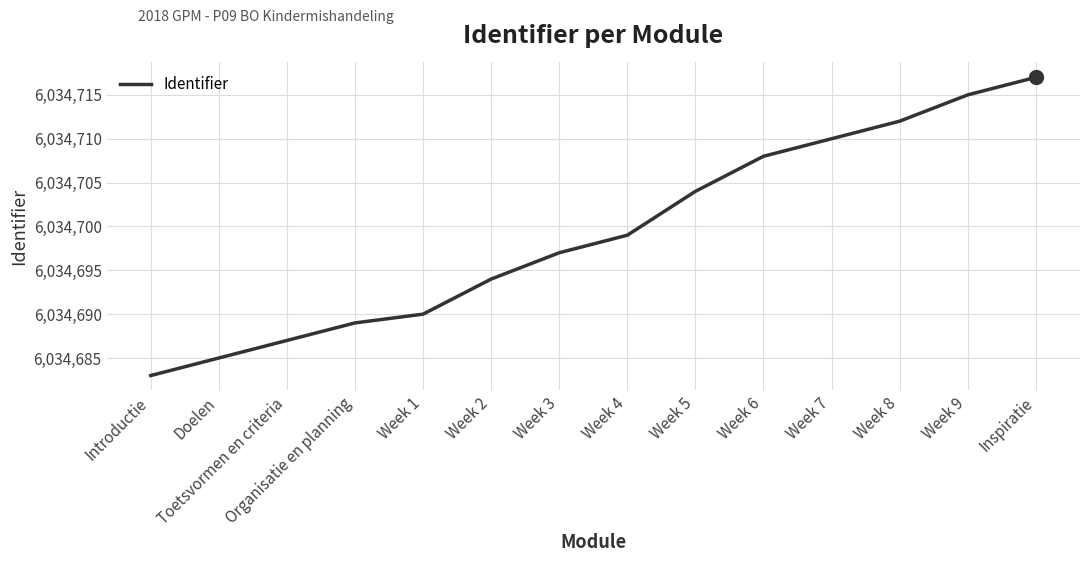

Reading left to right, extract all data points from this chart.

6034683	6034685	6034687	6034689	6034690	6034694	6034697	6034699	6034704	6034708	6034710	6034712	6034715	6034717